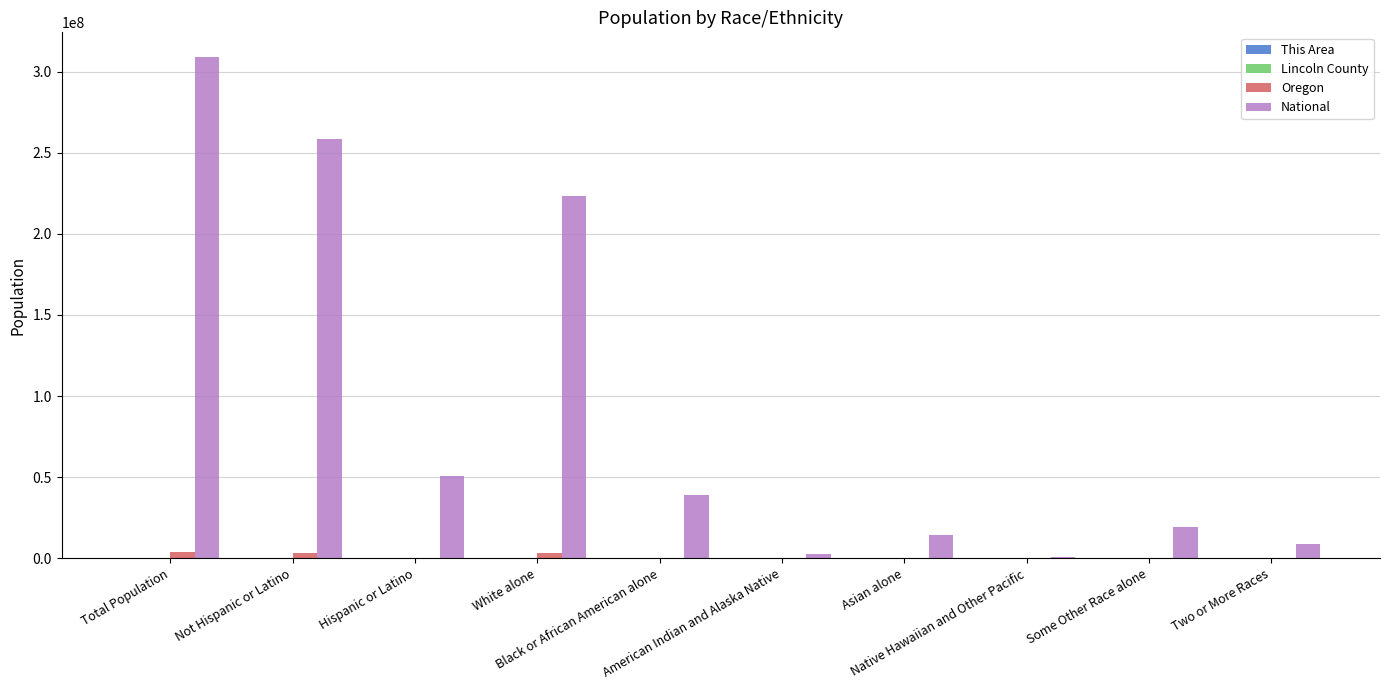

Which series has the largest total across all categories?

National